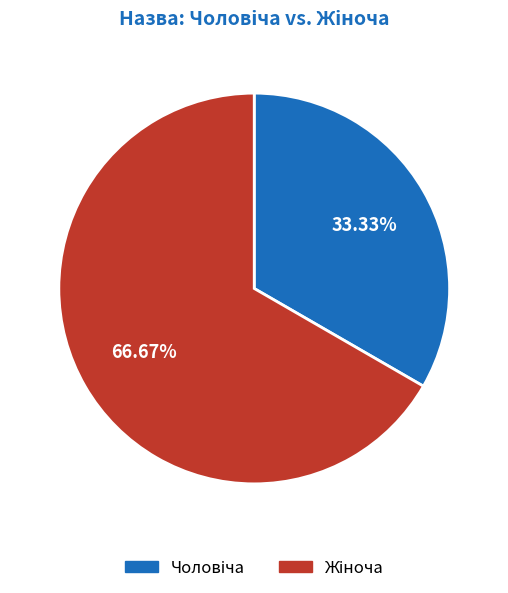

Is there a majority slice in this chart?

Yes